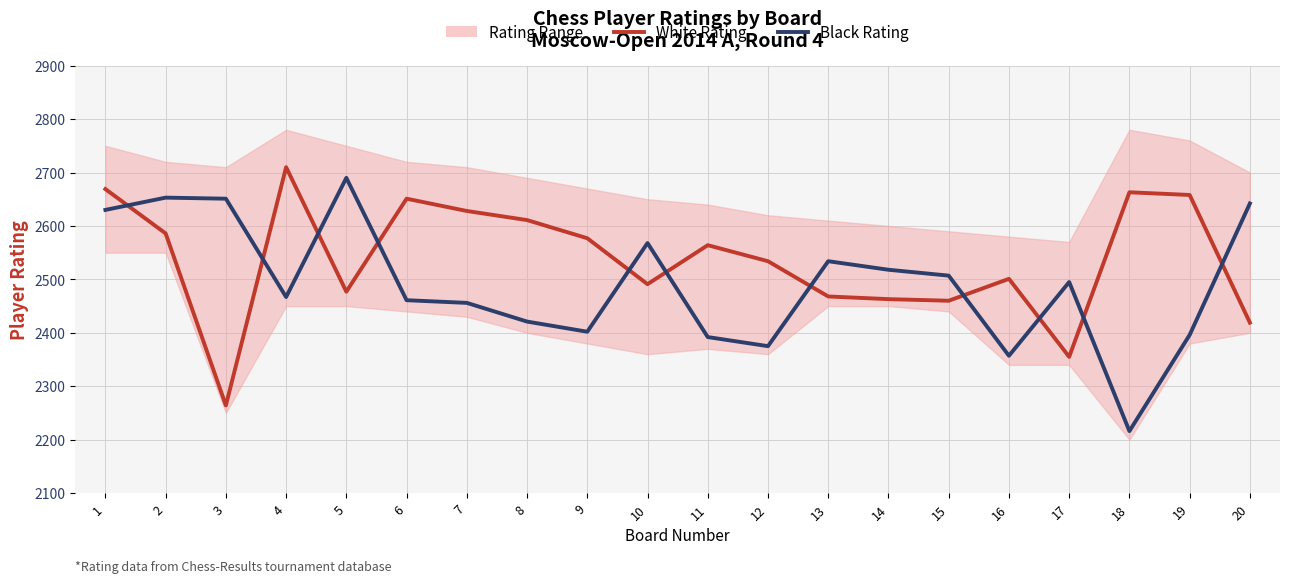

What is the difference between the second highest and minimum values in the Black Rating series?

437